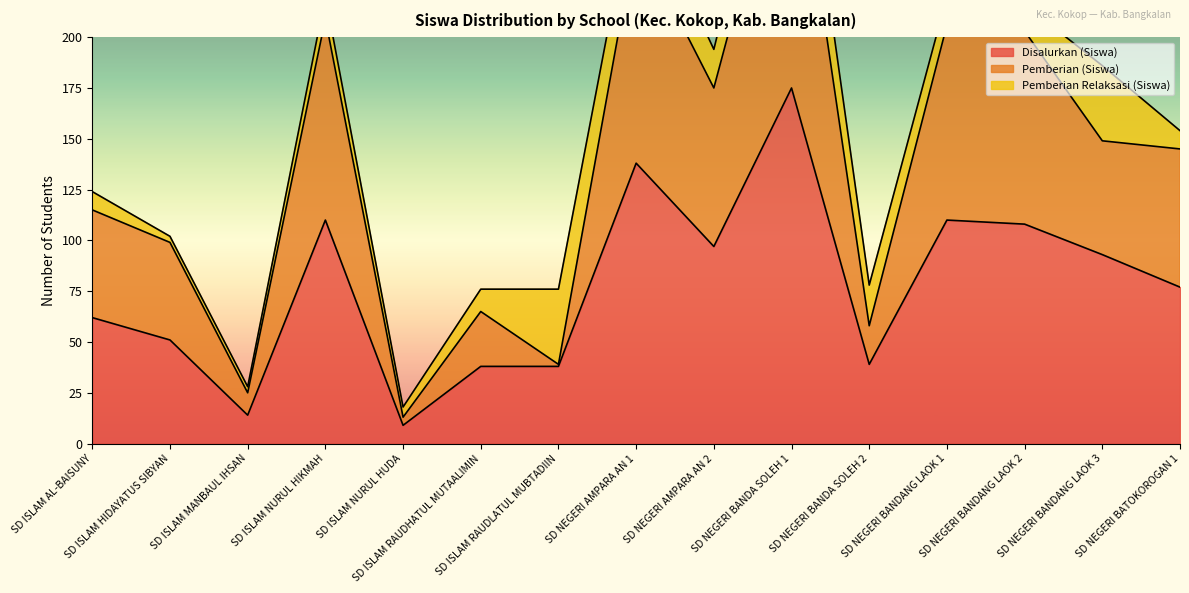

True or false: Pemberian (Siswa) and Disalurkan (Siswa) cross at least once.

False